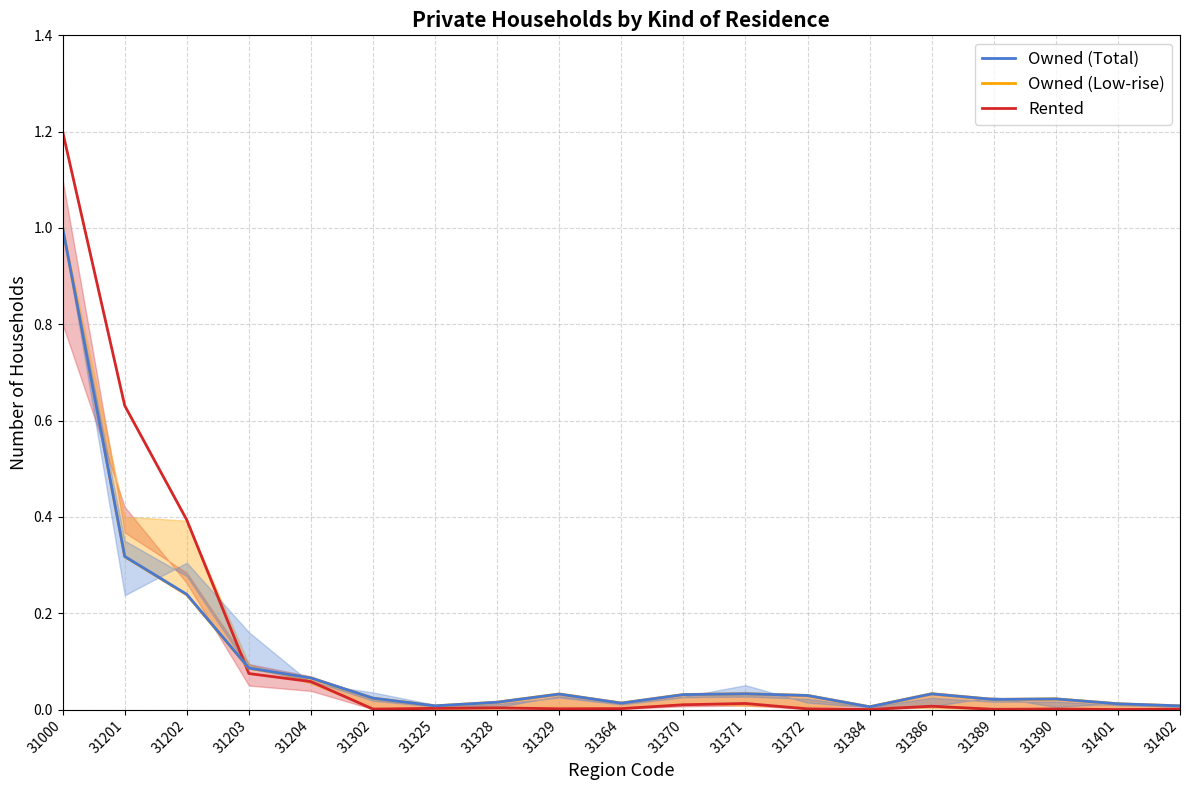

Is the value of Owned at 31325 greater than the value of Rented (high-rise) at 31371?

No